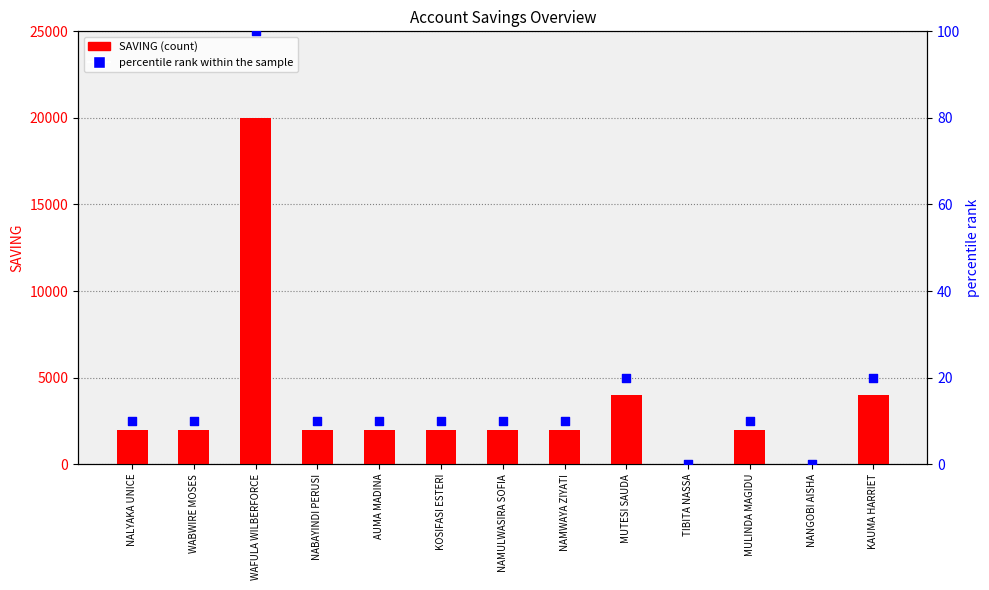

What is the total value across all series at WAFULA WILBERFORCE?

20100